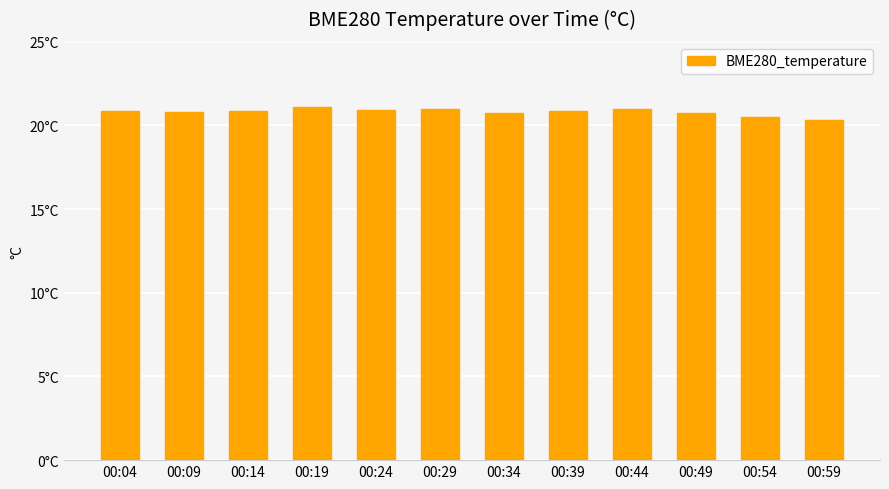

Are the bars horizontal?

No